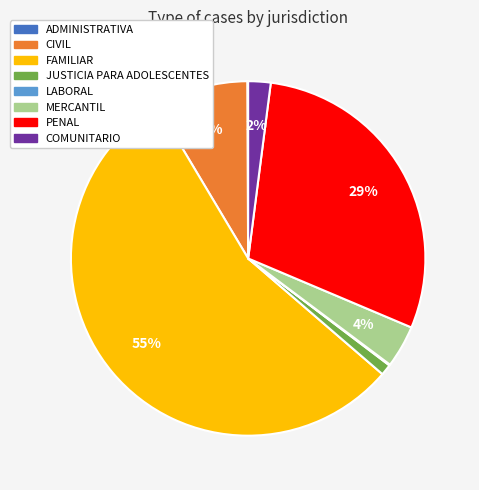

Combined, do MERCANTIL and COMUNITARIO account for over 50%?

No